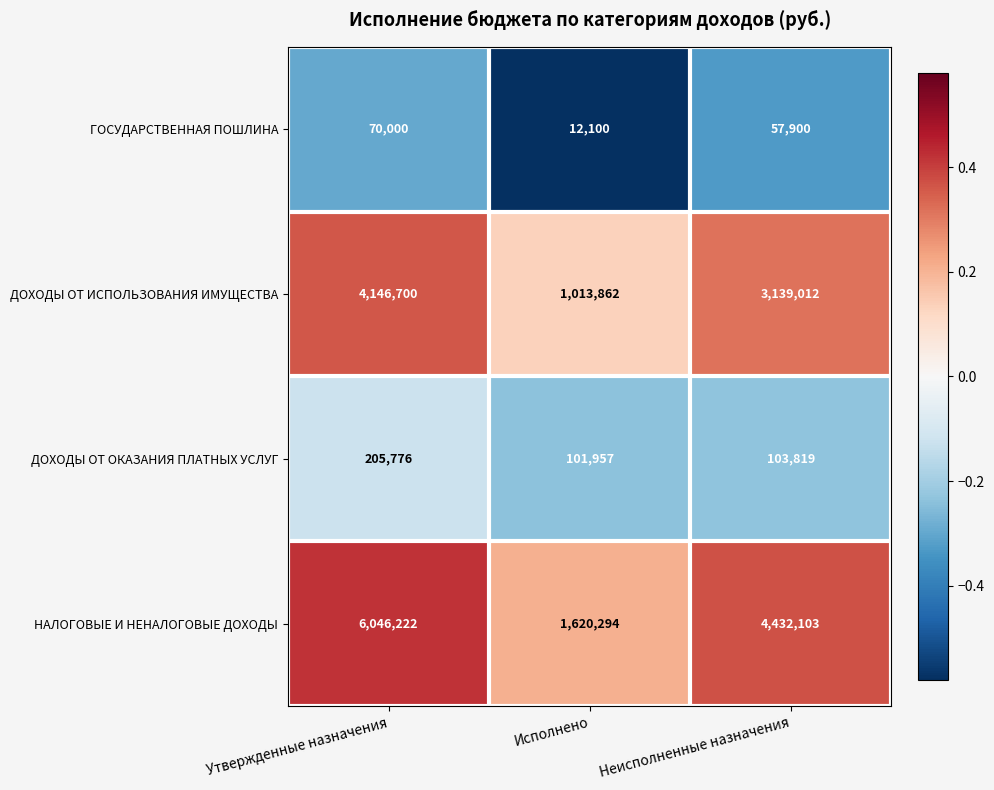

Which series has the widest spread of values?

НАЛОГОВЫЕ И НЕНАЛОГОВЫЕ ДОХОДЫ